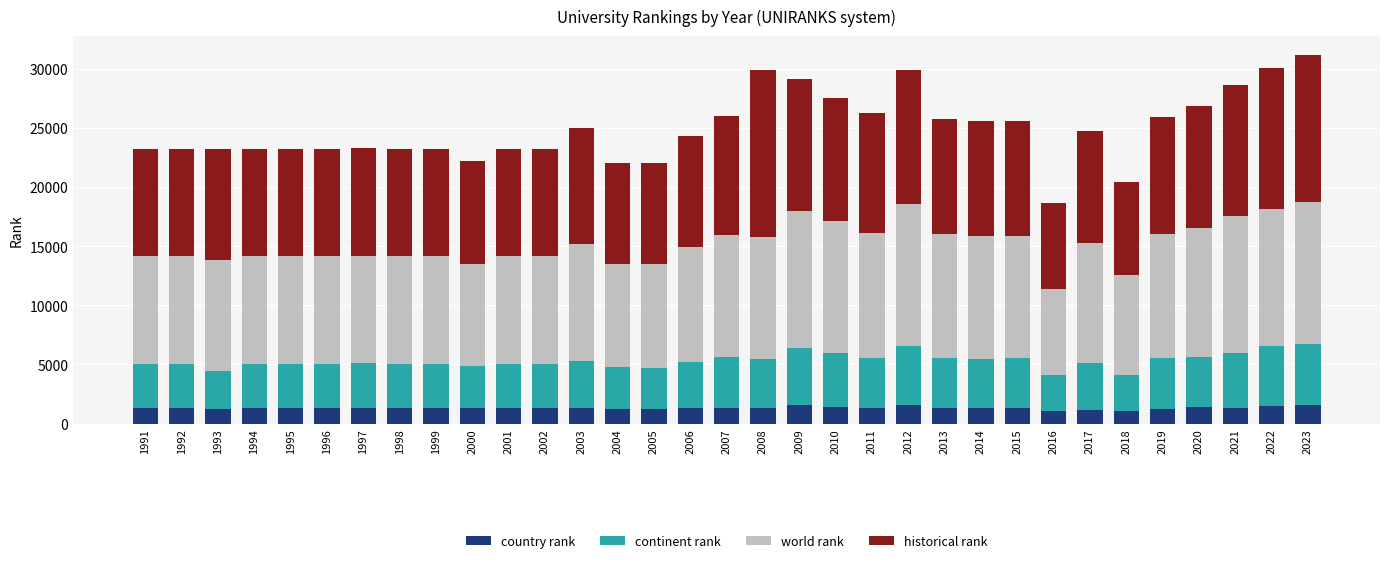

What is the value of the country rank bar at the 10th from the left?

1291